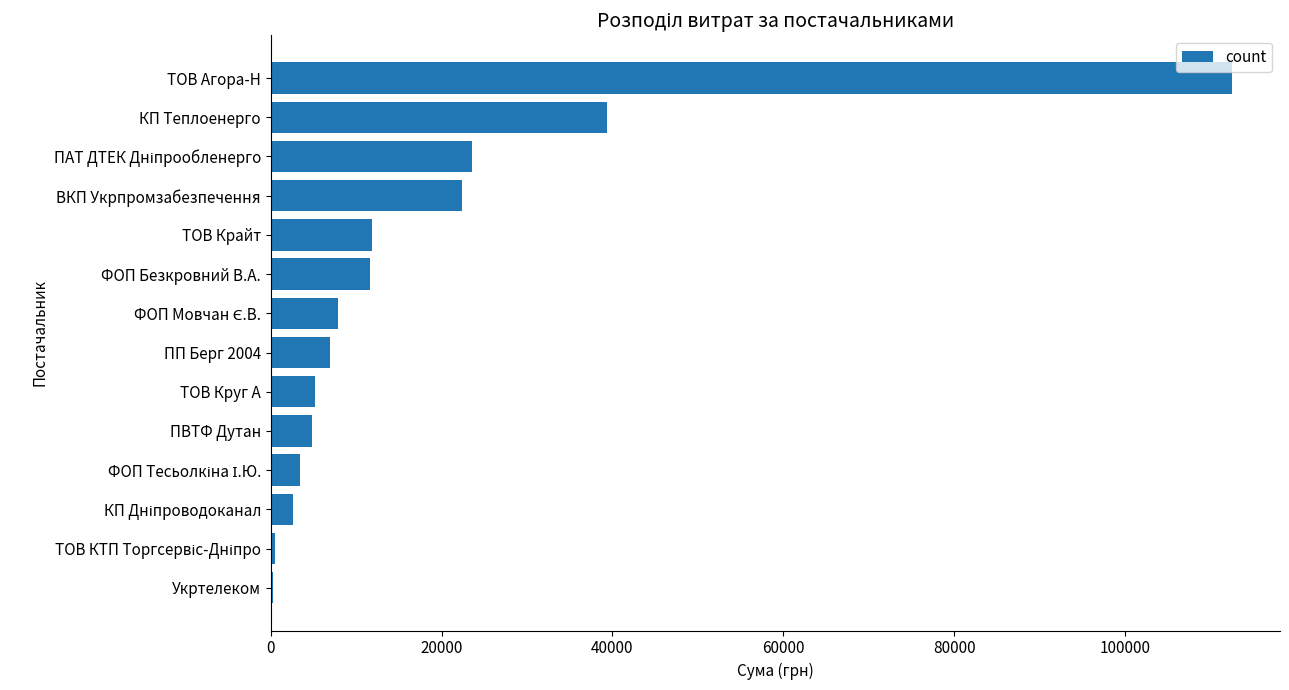

Read the value at ТОВ Агора-Н.

112510.0